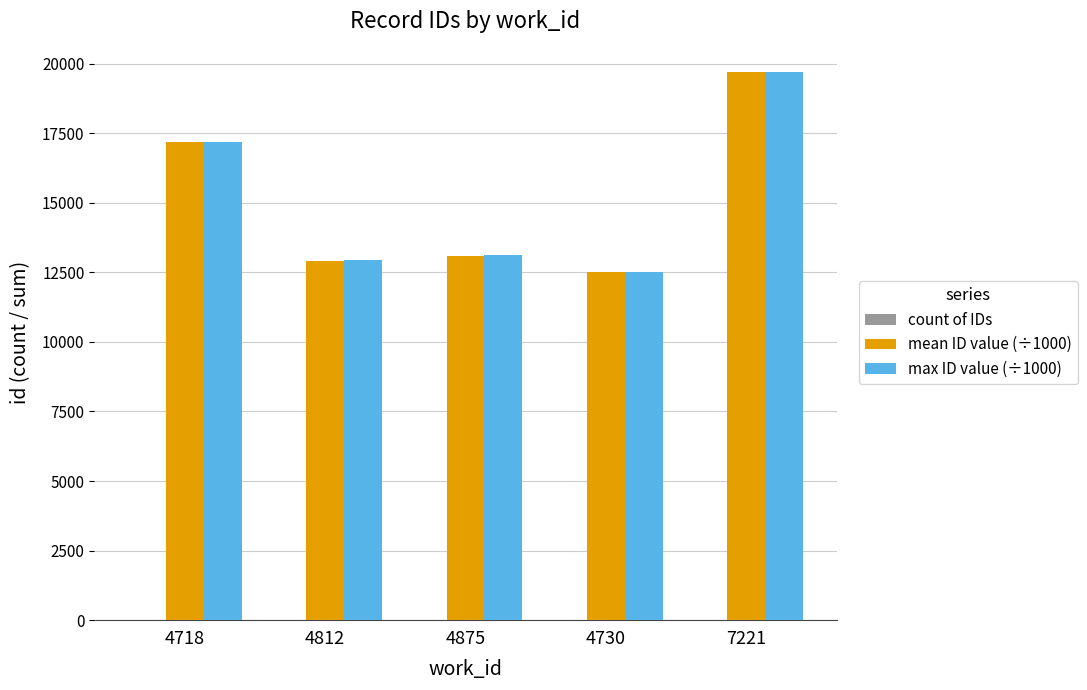

Count the number of data series in this chart.

3